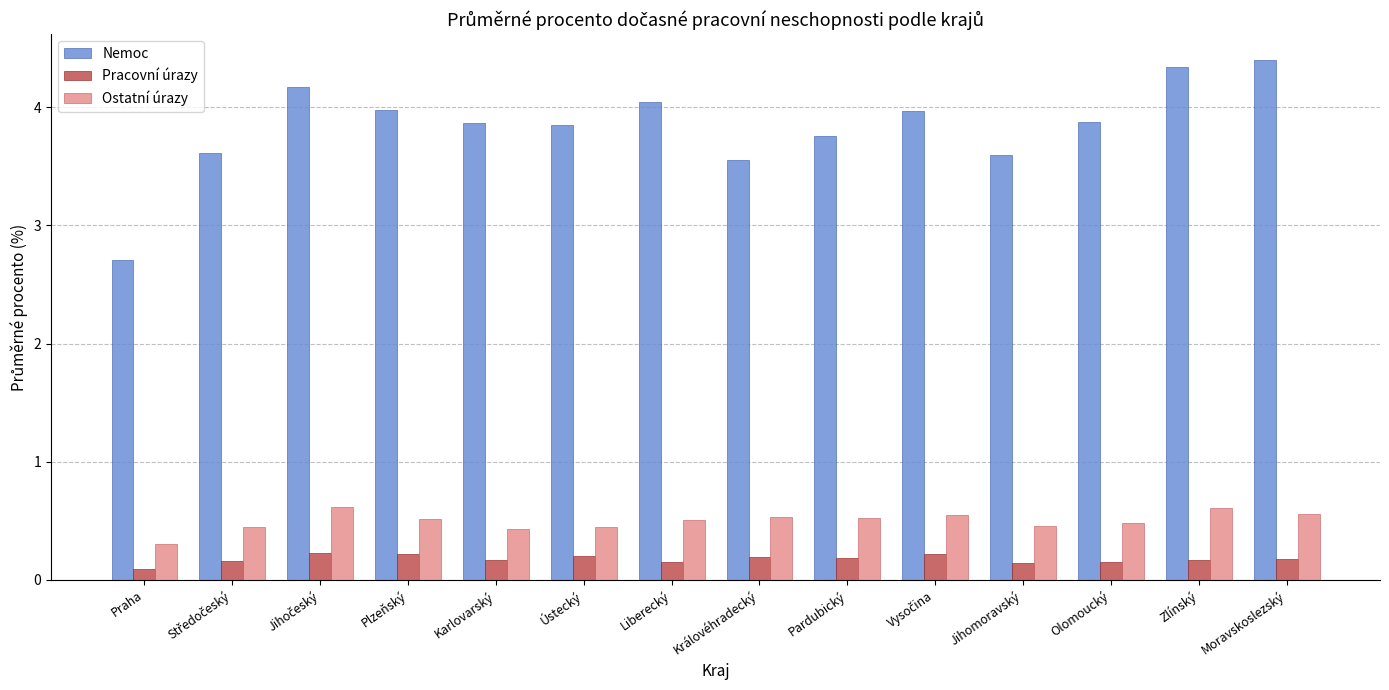

What is the label of the 1st bar from the left?

Praha